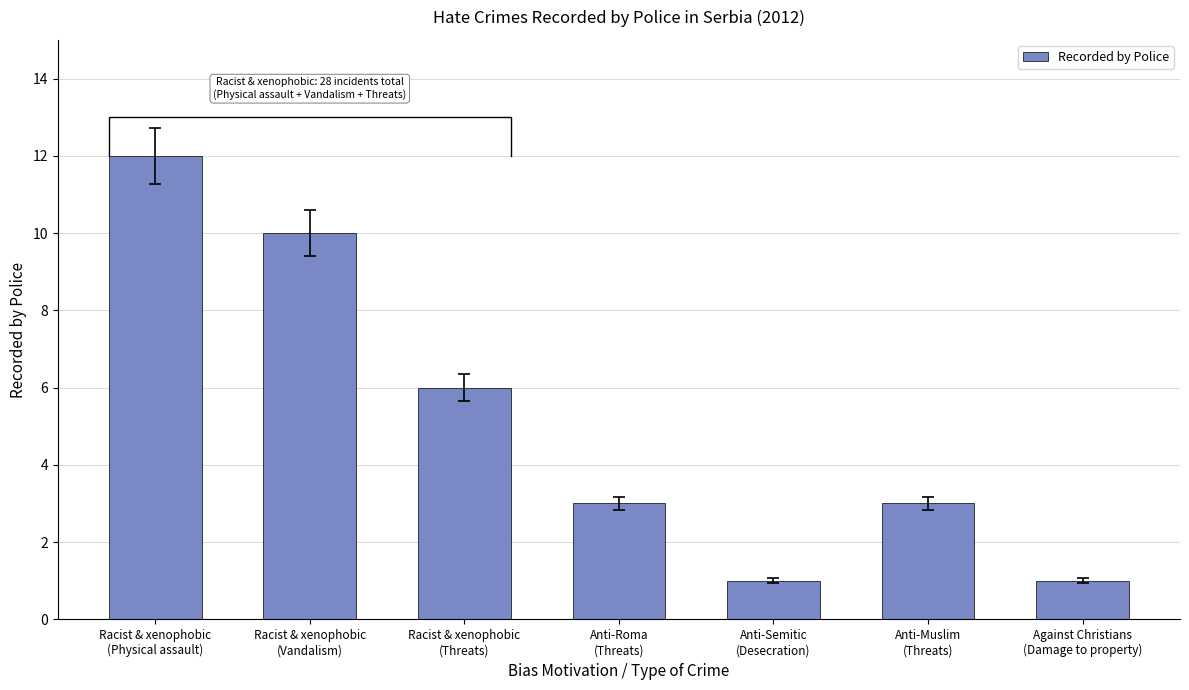

Which category has the lowest value across all series?

Anti-Semitic
(Desecration)